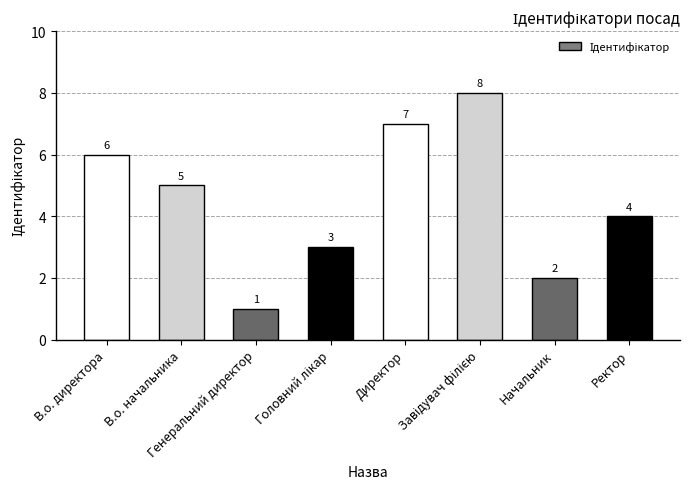

What is the label of the 2nd bar from the left?

В.о. начальника